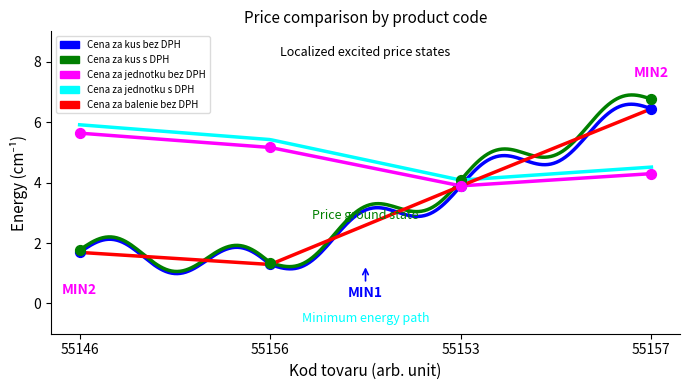

Is the value of Cena za kus bez DPH at 55156 greater than the value of Cena za kus s DPH at 55146?

No